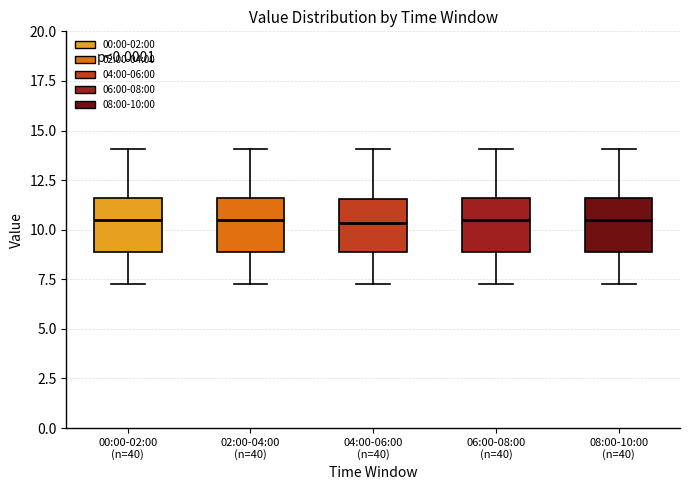

Reading left to right, read every box against the y-axis: the position of its median line, the range the box covers, and the ends of its whiskers. The values are not printed on the chart, so give them approximately, as read against the axis.

00:00-02:00 (n=40): median 10.5, box 9.0 to 11.5, whiskers 7.5 to 14.0
02:00-04:00 (n=40): median 10.5, box 9.0 to 11.5, whiskers 7.5 to 14.0
04:00-06:00 (n=40): median 10.5, box 9.0 to 11.5, whiskers 7.5 to 14.0
06:00-08:00 (n=40): median 10.5, box 9.0 to 11.5, whiskers 7.5 to 14.0
08:00-10:00 (n=40): median 10.5, box 9.0 to 11.5, whiskers 7.5 to 14.0